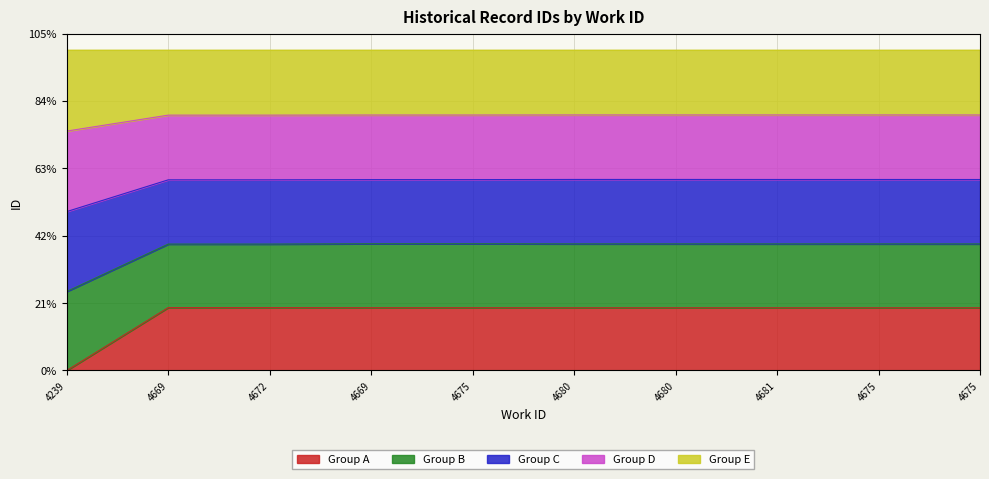

Does the chart have visible grid lines?

Yes